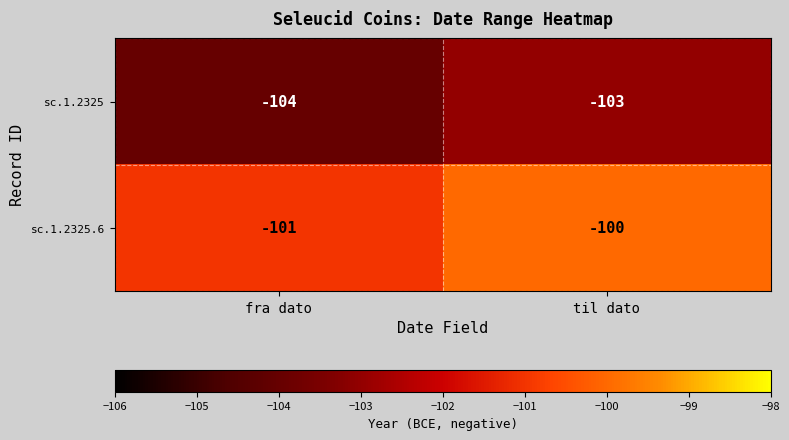

Reading left to right, extract all data points from this chart.

sc.1.2325: fra dato=-104	til dato=-103
sc.1.2325.6: fra dato=-101	til dato=-100